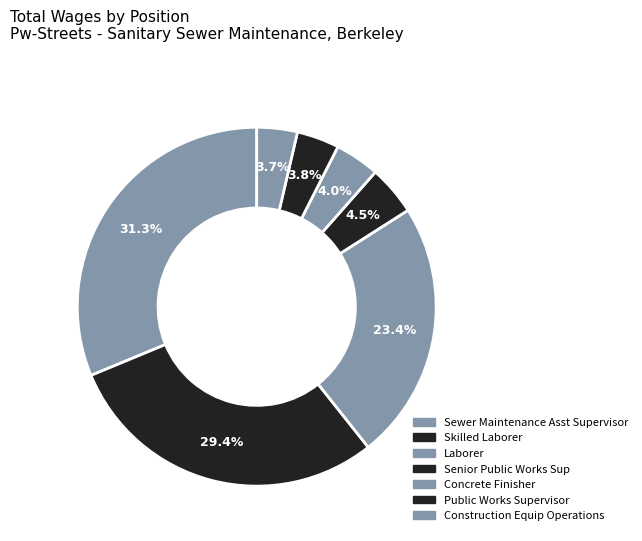

How many slices are in this pie chart?

7